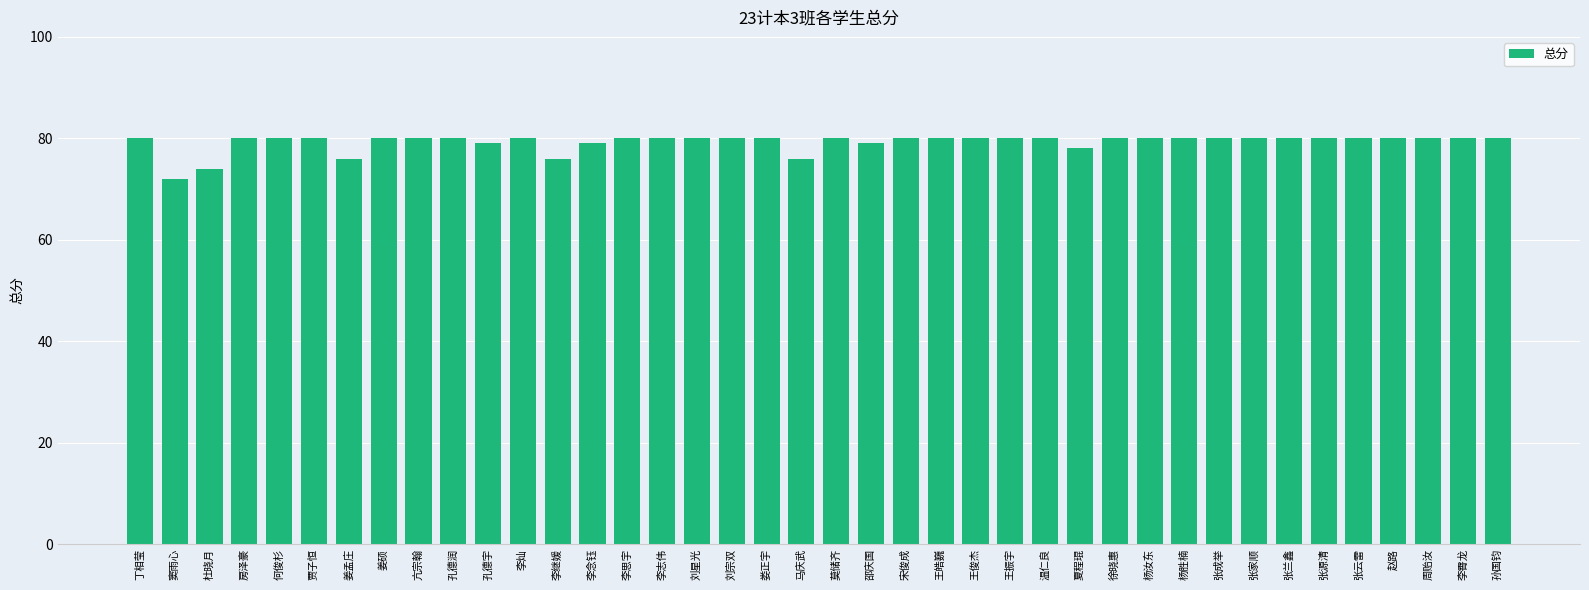

Reading right to left, extract all data points from this chart.

80	80	80	80	80	80	80	80	80	80	80	80	78	80	80	80	80	80	79	80	76	80	80	80	80	80	79	76	80	79	80	80	80	76	80	80	80	74	72	80